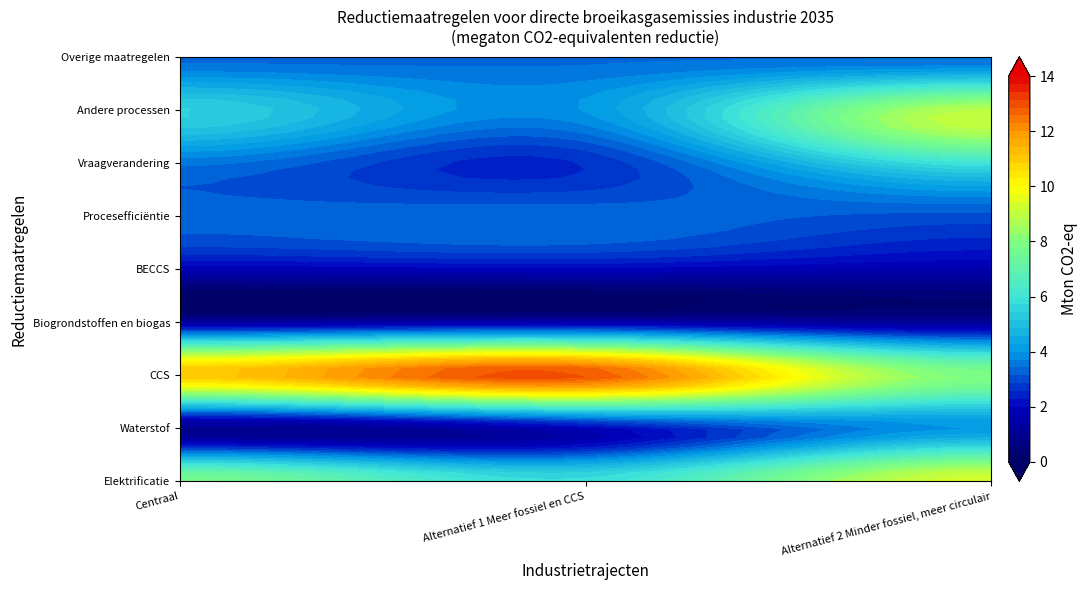

Which series changed the most between 1 and 2?

CCS